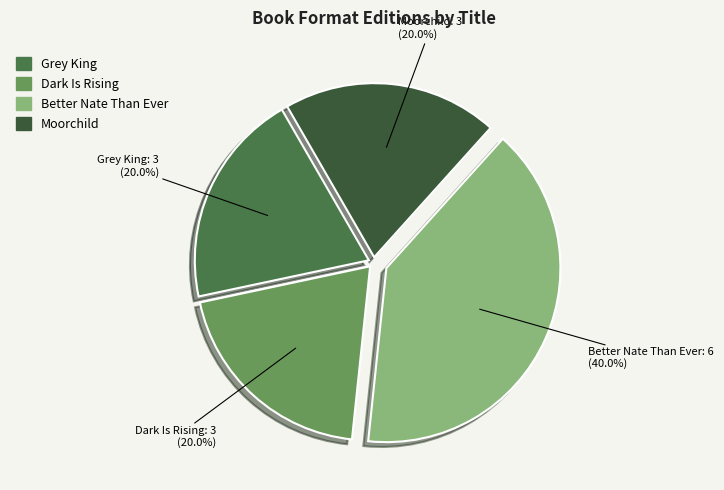

What is the ratio of the value at Dark Is Rising to the value at Grey King?

1.0